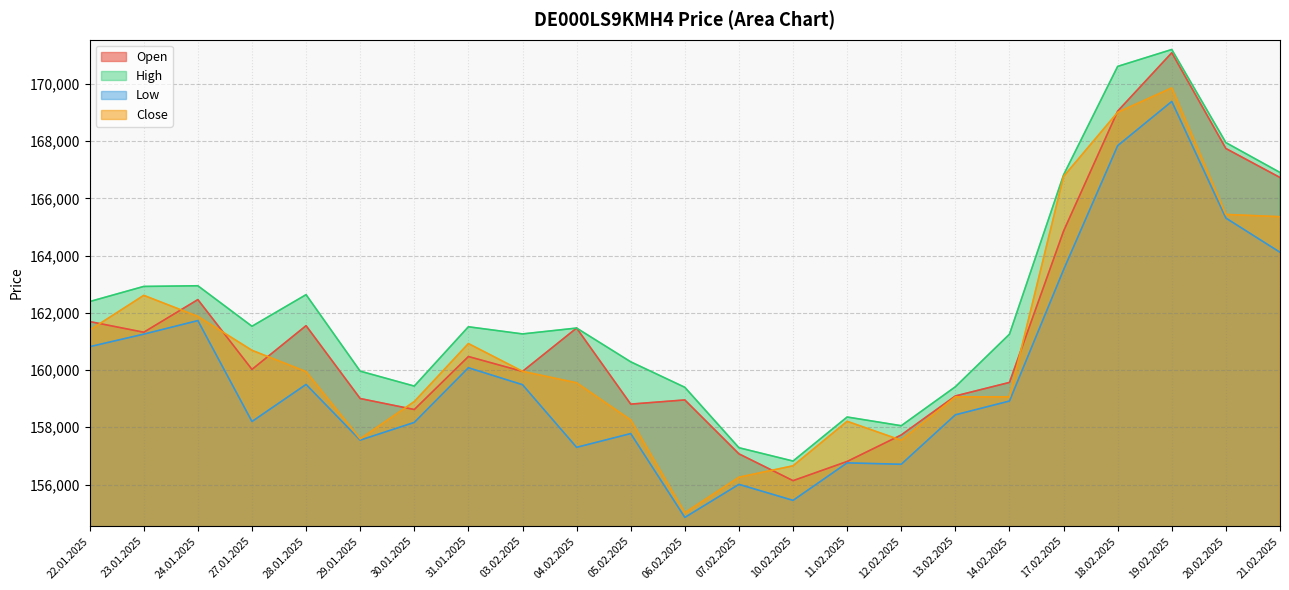

How many distinct data groups are displayed?

4